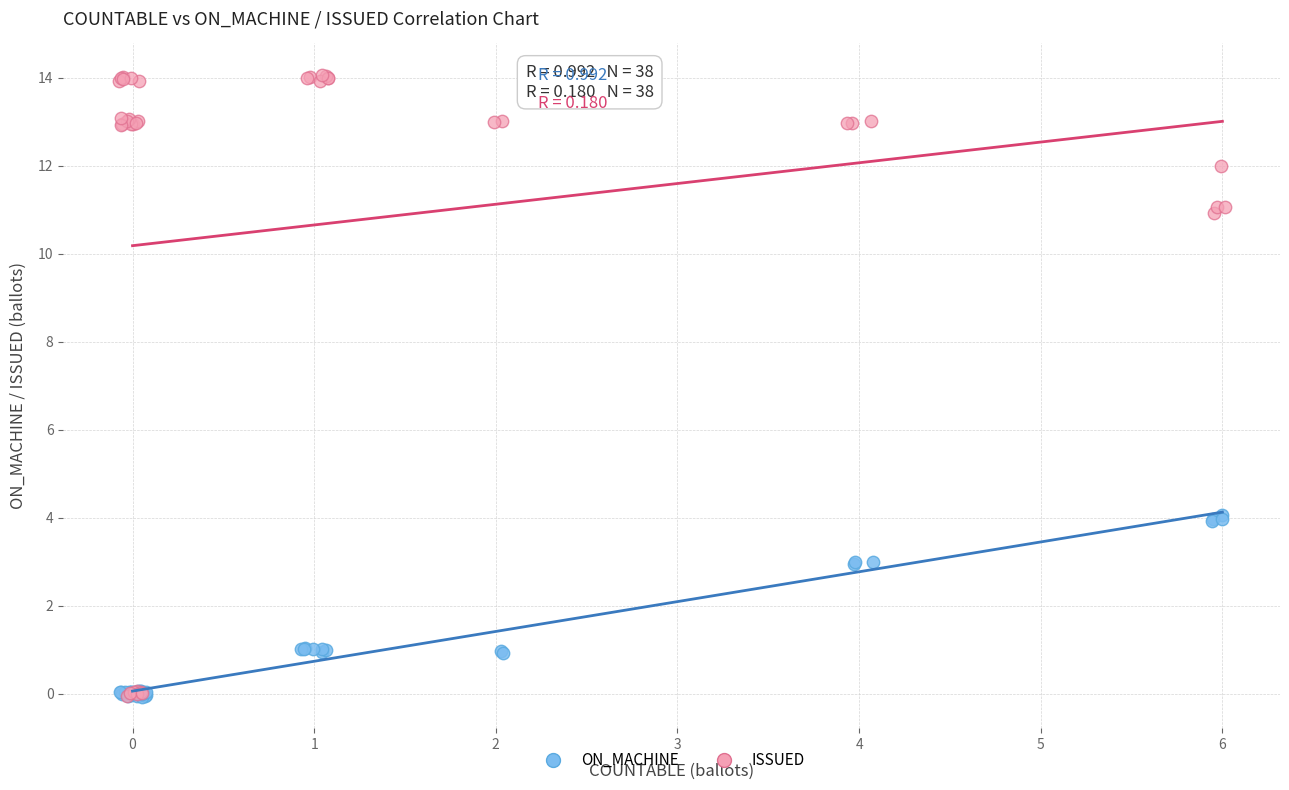

Which series has the widest spread of Y values?

ISSUED